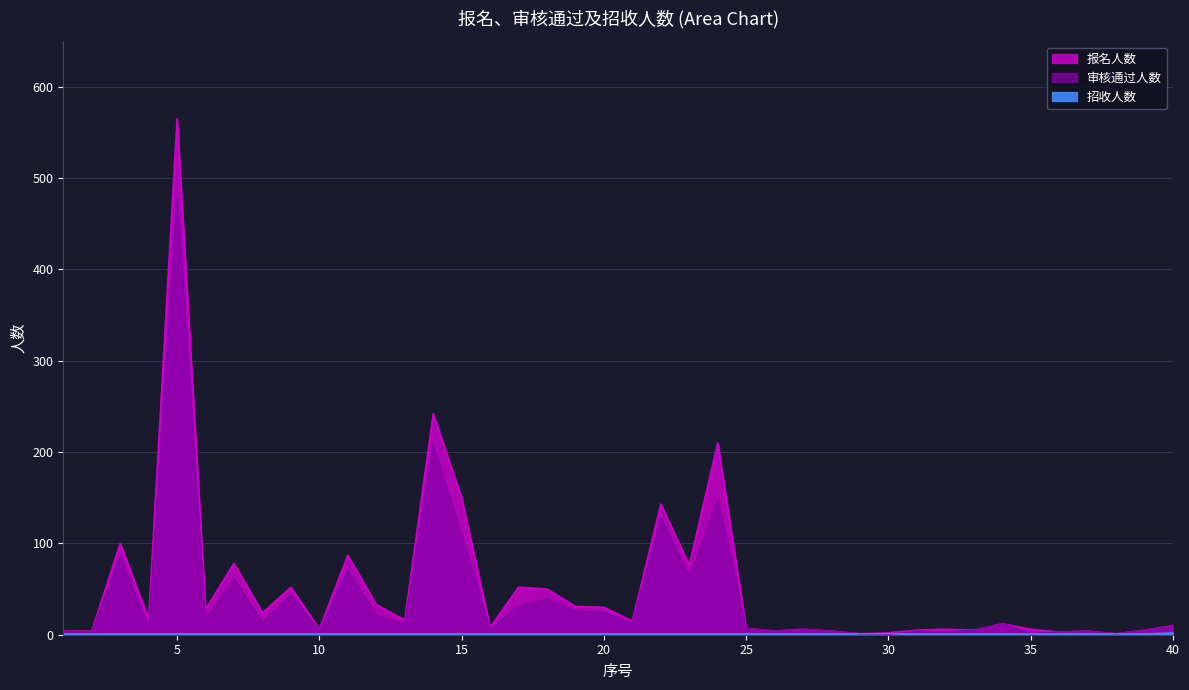

Rank the categories by 招收人数 value from lowest to highest.

1, 2, 3, 4, 5, 6, 7, 8, 9, 10, 11, 12, 13, 14, 15, 16, 17, 18, 19, 20, 21, 22, 23, 24, 25, 26, 27, 28, 29, 30, 31, 32, 33, 34, 35, 36, 37, 38, 39, 40